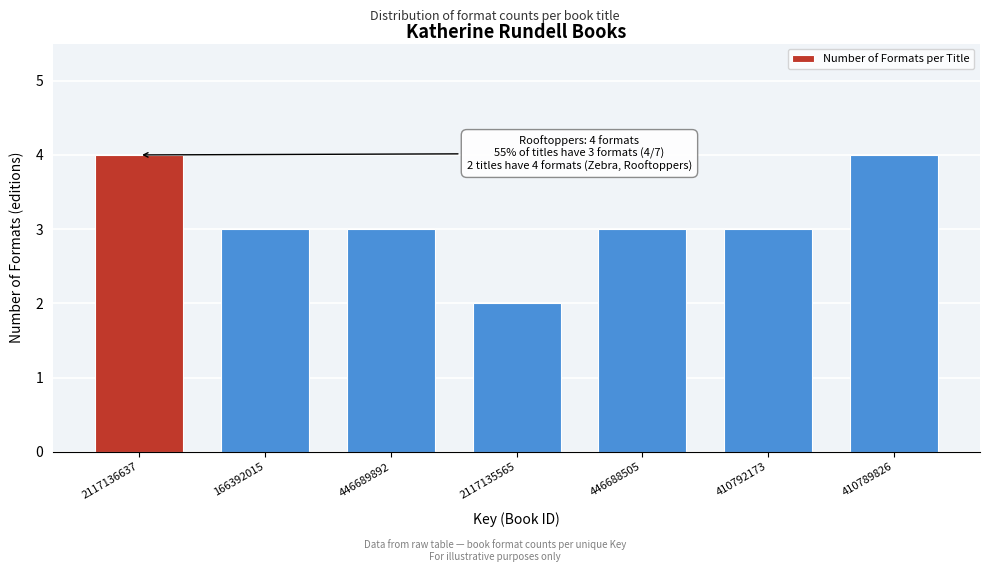

Reading left to right, what are all the values shown in this chart?

2117136637=4	166392015=3	446689892=3	2117135565=2	446688505=3	410792173=3	410789826=4